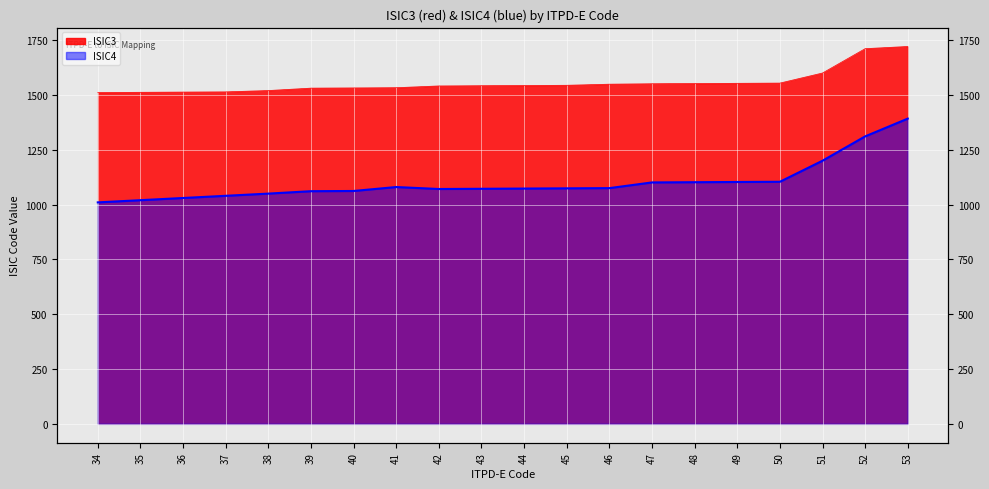

At which label does ISIC3 first exceed 1543?

45